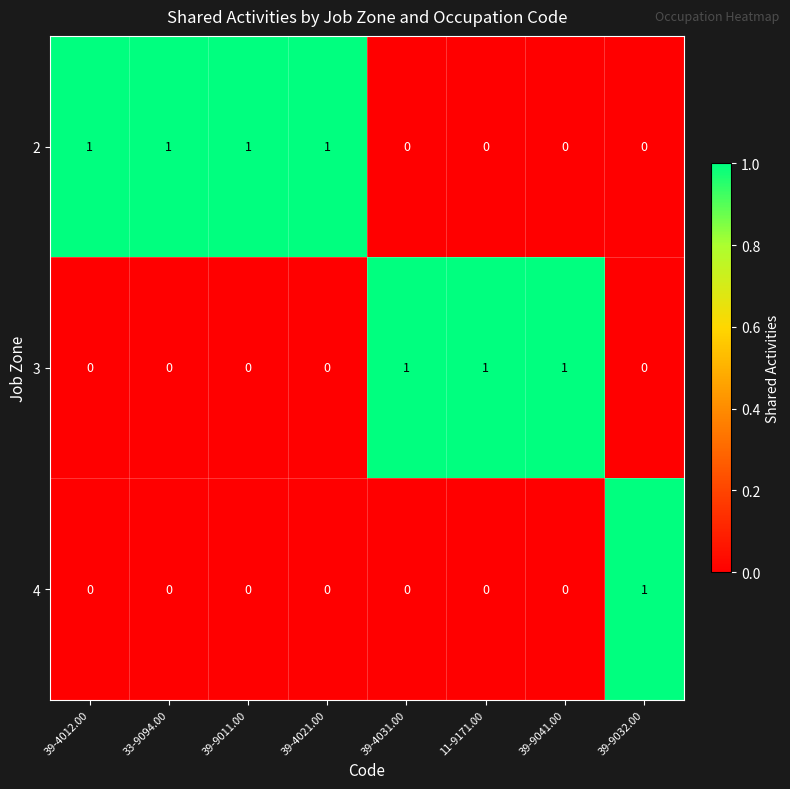

List the series in order of their overall mean, highest first.

2, 3, 4